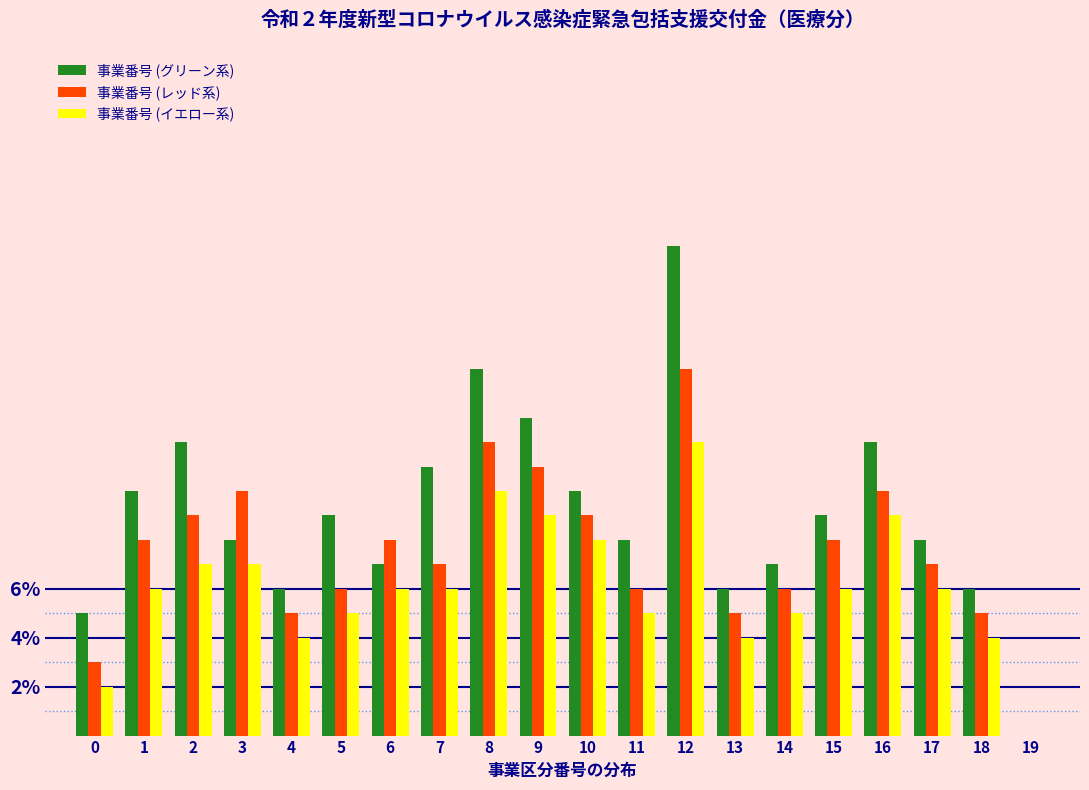

Are the bars grouped side by side (vs. stacked)?

Yes